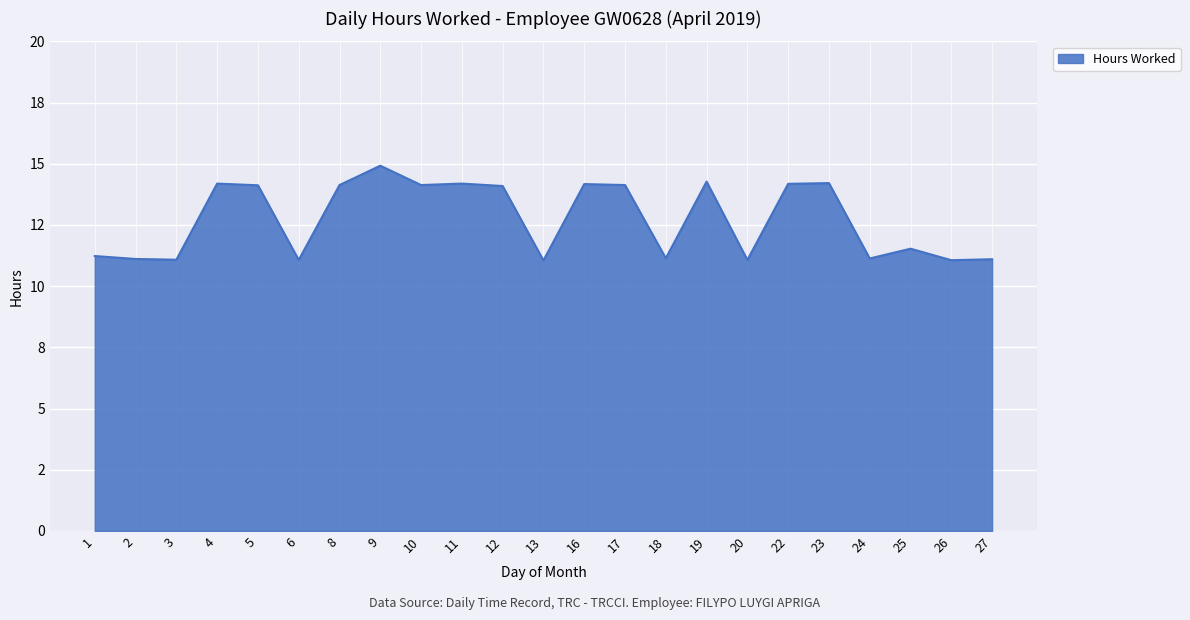

Rank the categories by value from highest to lowest.

9, 19, 23, 4, 11, 22, 16, 8, 10, 17, 5, 12, 25, 1, 18, 24, 2, 27, 3, 6, 20, 26, 13